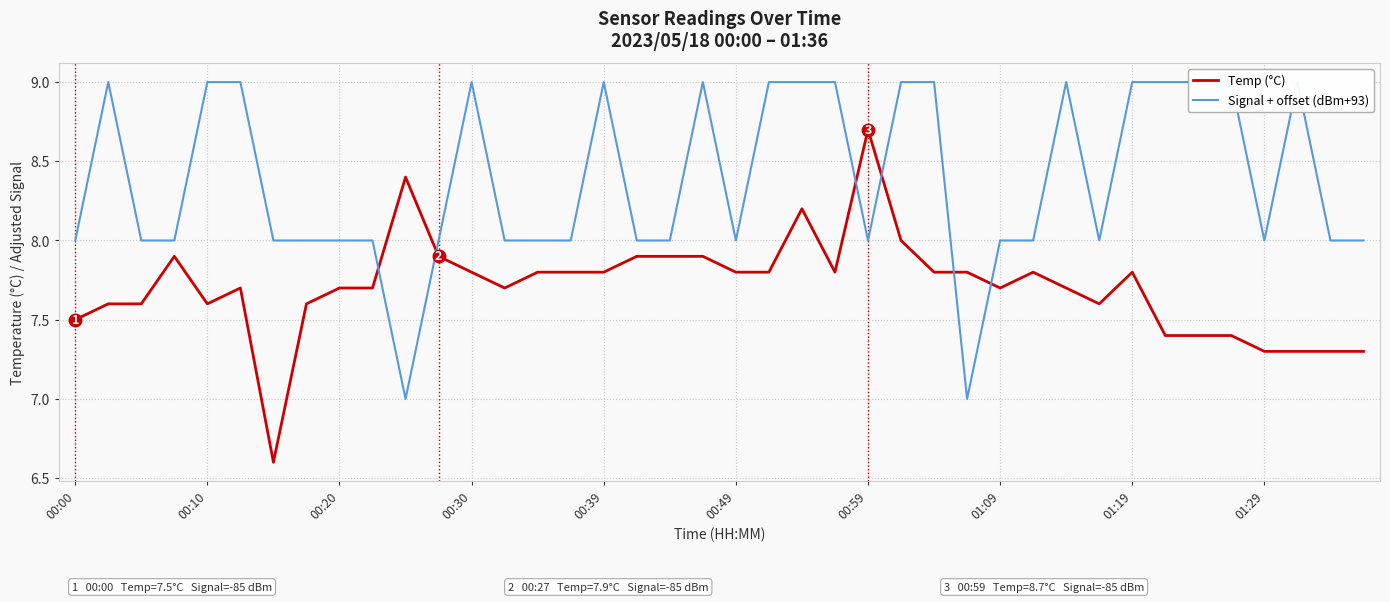

What is the lowest value of the Temp (°C) series?

6.6